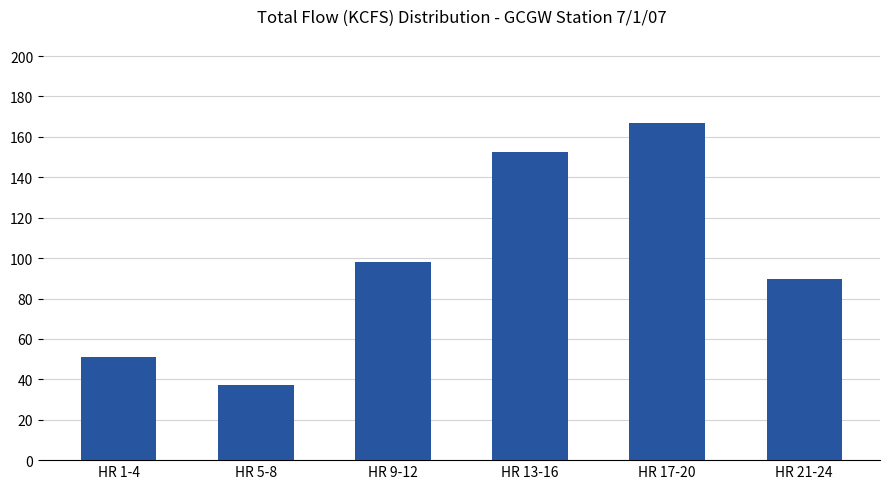

At which label is the value closest to 102?

HR 9-12